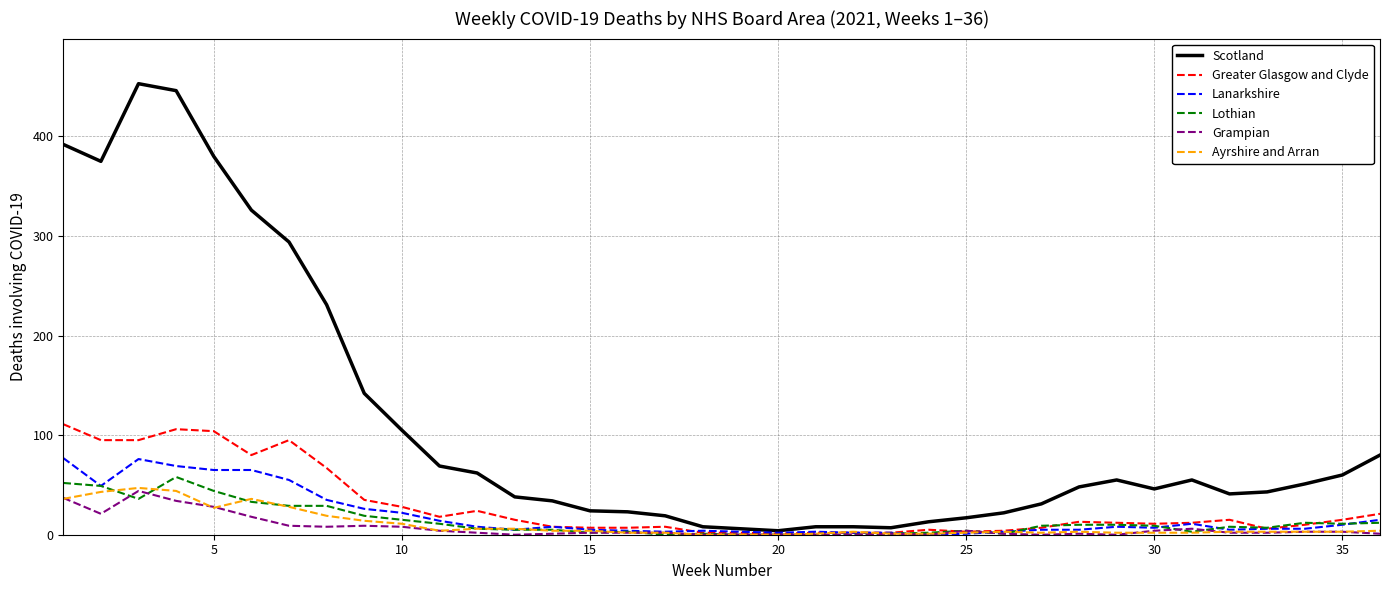

How many lines are shown in the chart?

6